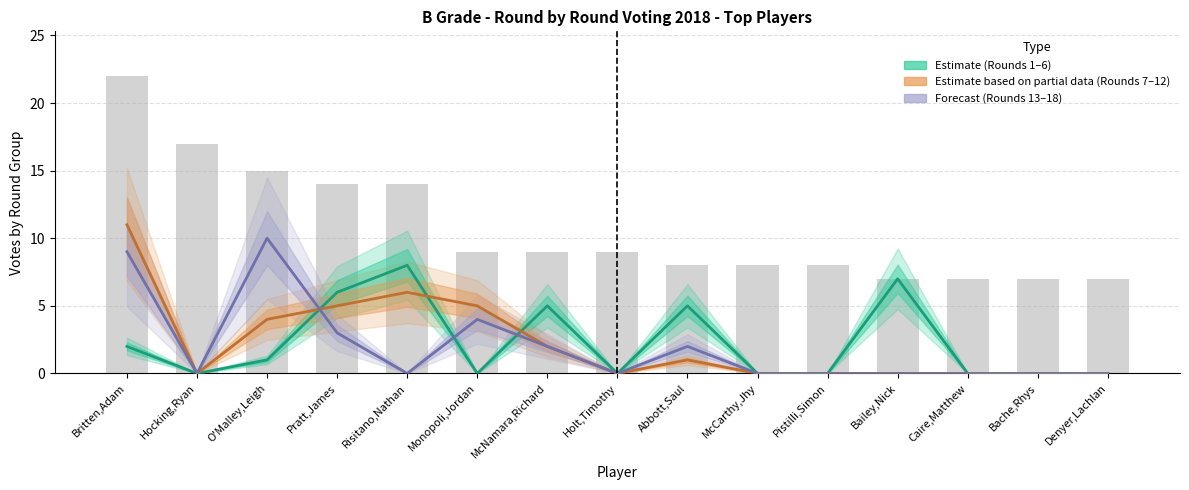

Which has a higher value, Britten,Adam or Caire,Matthew?

Britten,Adam